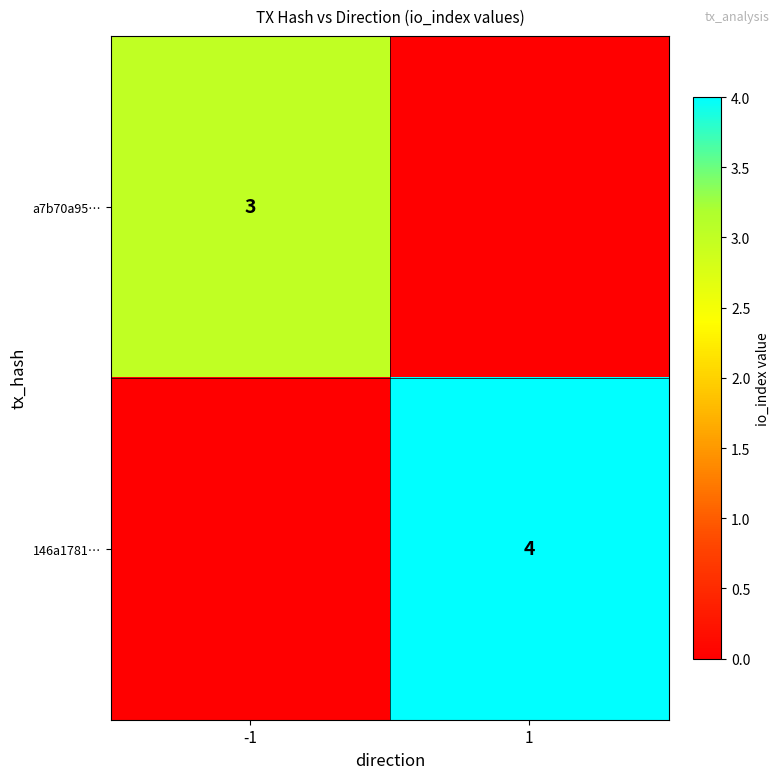

At which category is the sum across all series the highest?

1